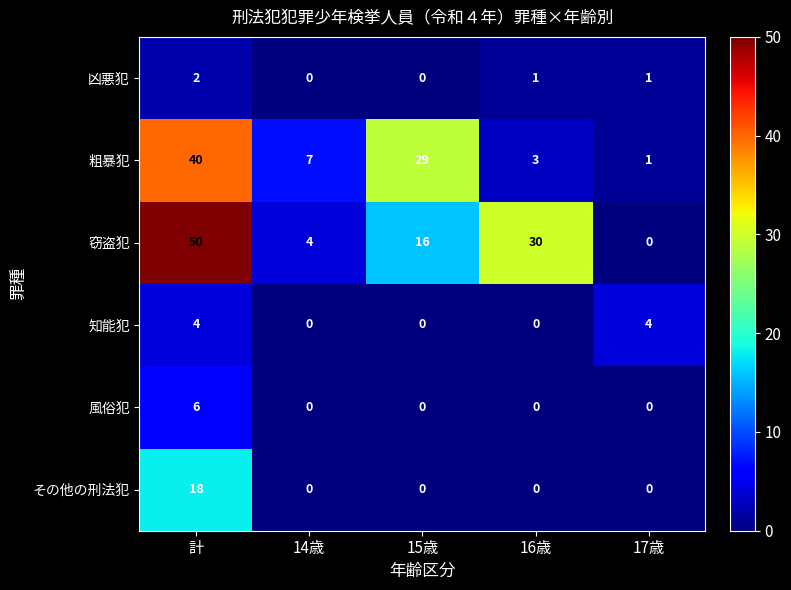

What is the difference between the 知能犯 values at 15歳 and 計?

4